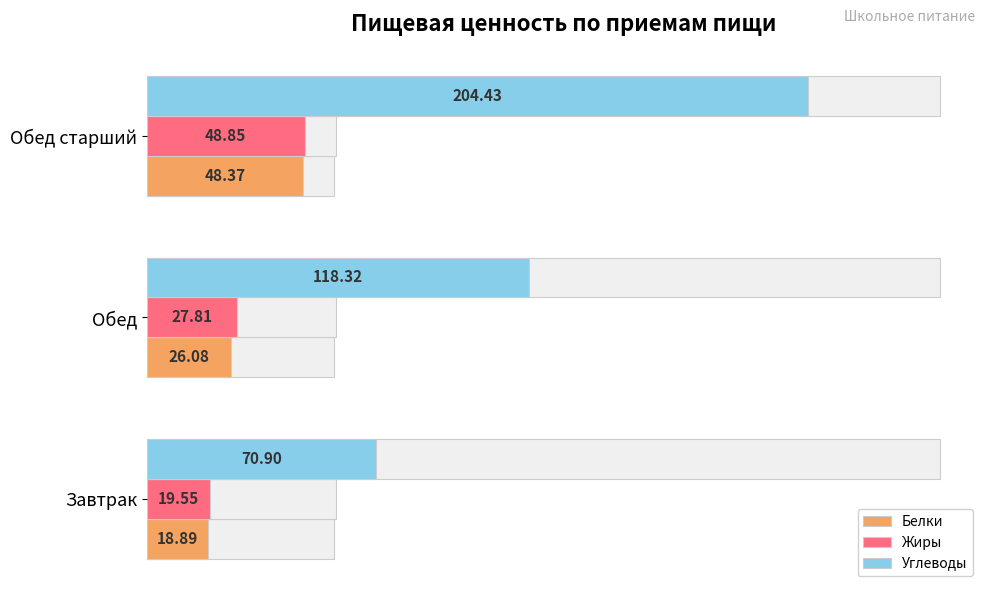

Reading right to left, transcribe all the data shown in this chart.

Белки: 48.4	26.1	18.9
Жиры: 48.9	27.8	19.6
Углеводы: 204.4	118.3	70.9